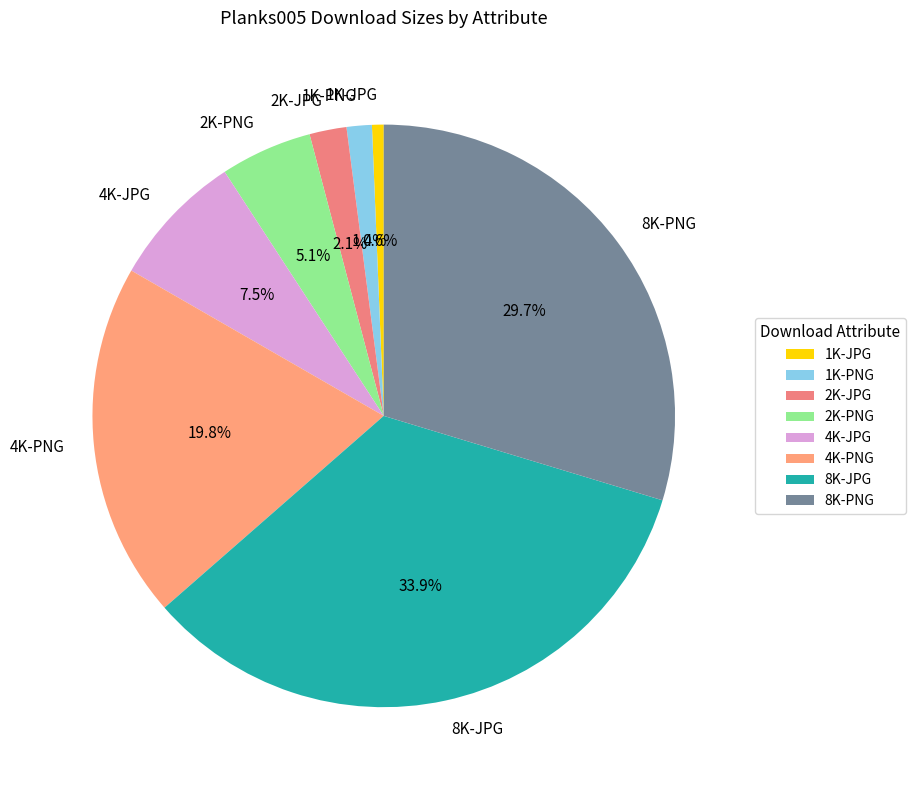

What percentage is the 4K-PNG slice, to the nearest percent?

20%